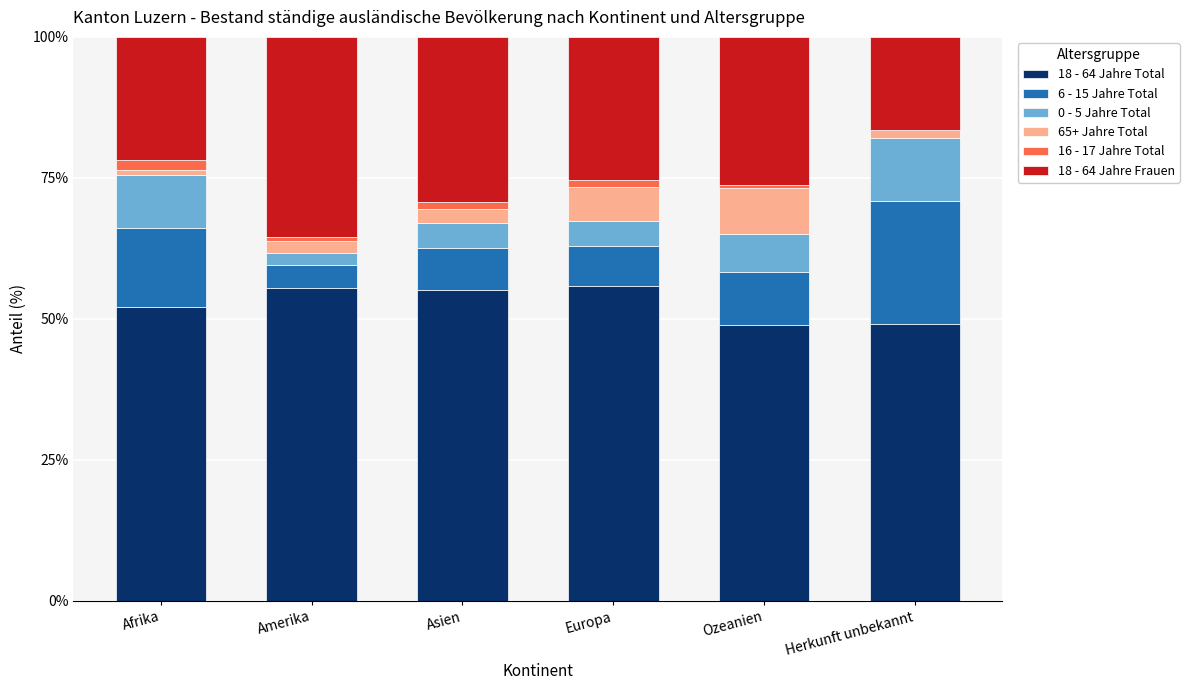

The 18 - 64 Jahre Total series shows 21.9 at Herkunft unbekannt. True or false?

False